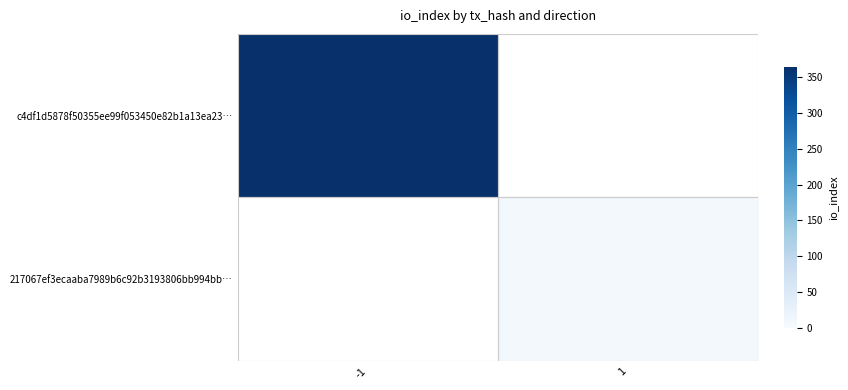

Which category has the lowest value across all series?

1